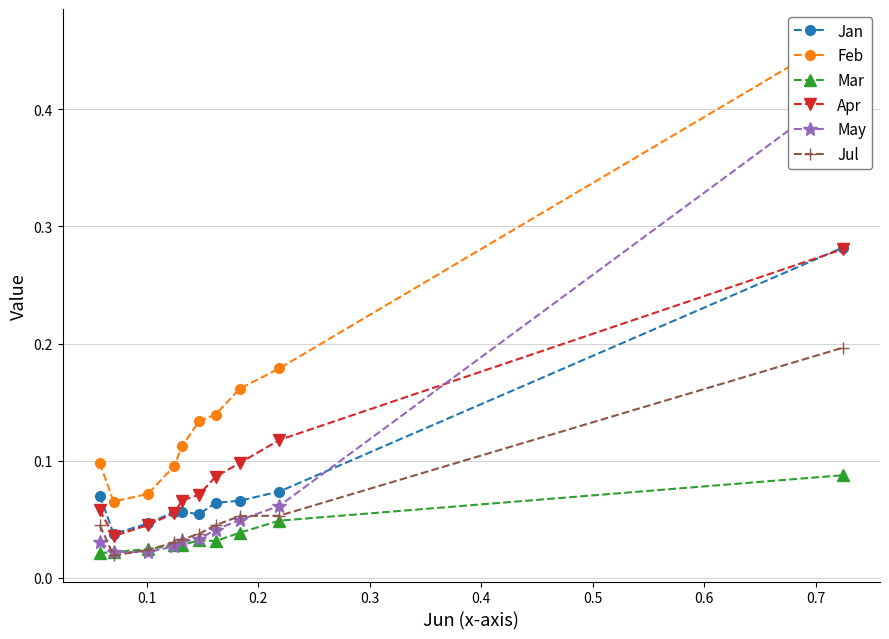

How many times do May and Apr cross each other?

1